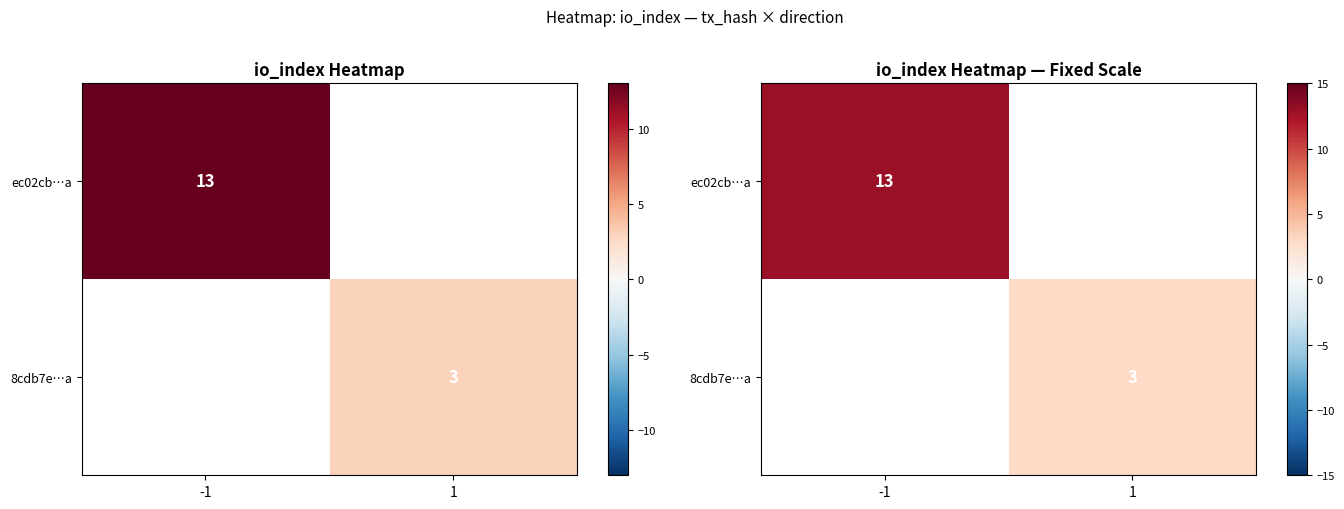

Which label corresponds to the smallest value in the chart?

1